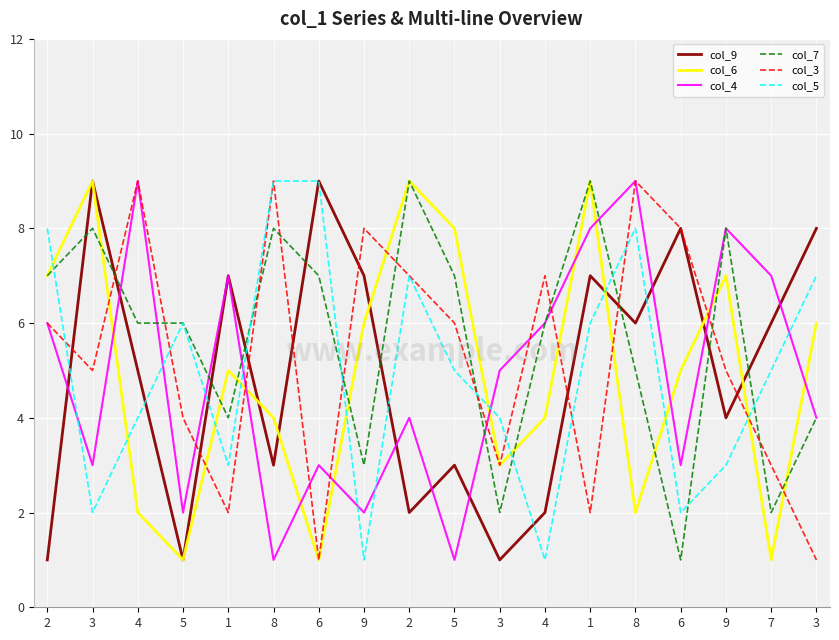

What is the difference between the col_7 values at 8 and 4?

2